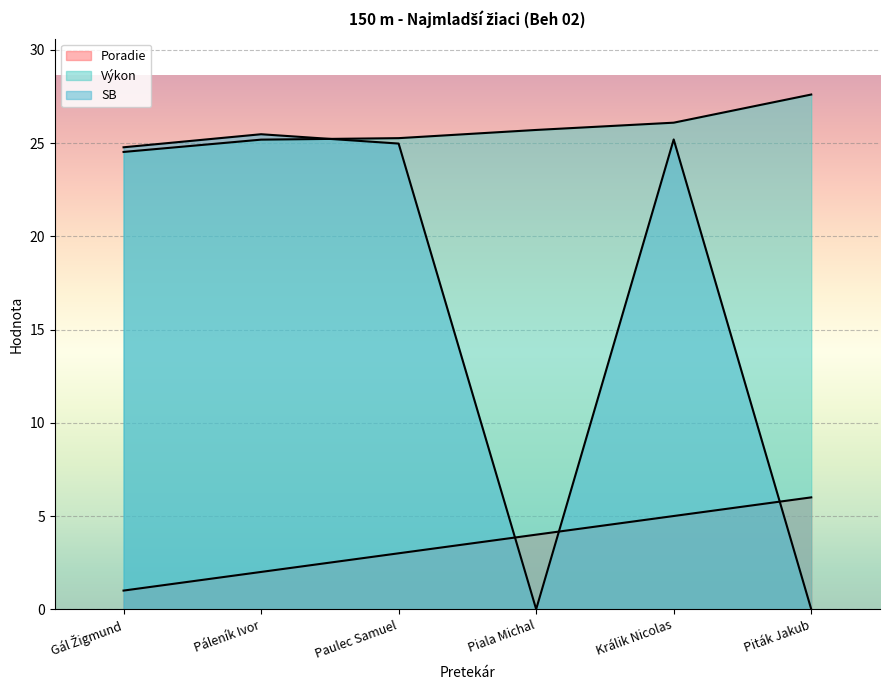

Which series has the widest spread of values?

SB